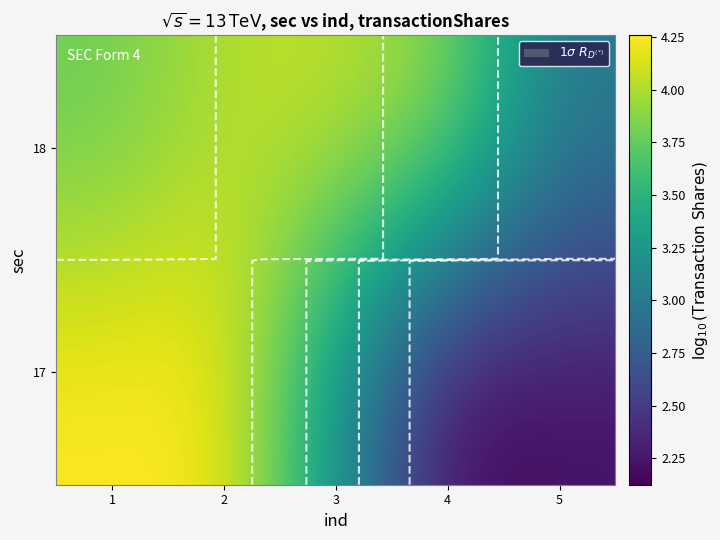

What is the highest value of the 18 series?

4.1